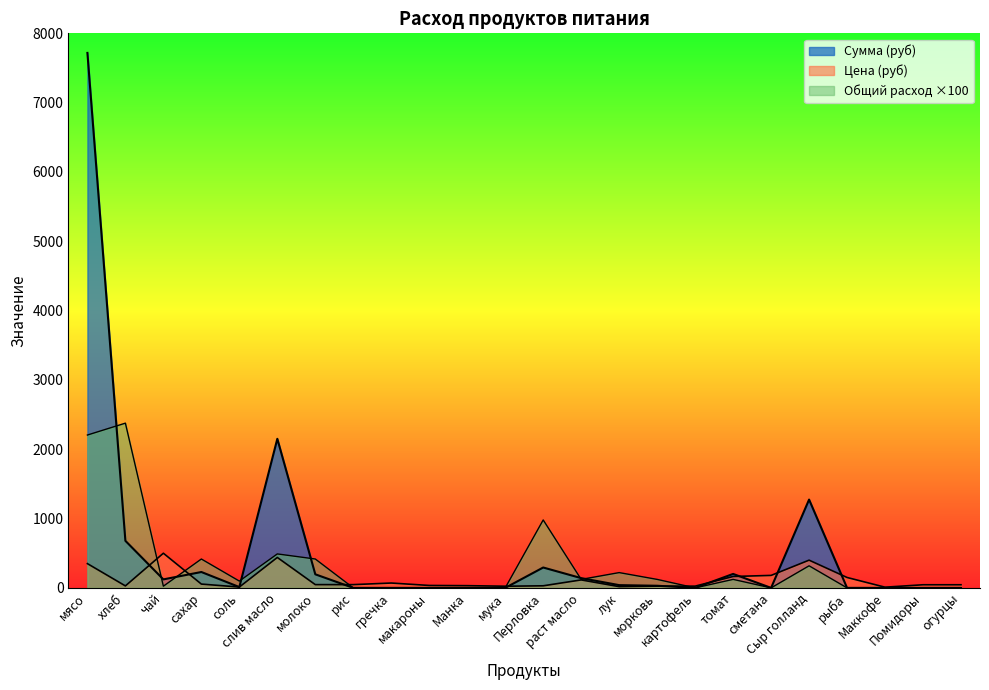

In Общий расход, how many points are higher than both neighbors (excluding endpoints)?

7